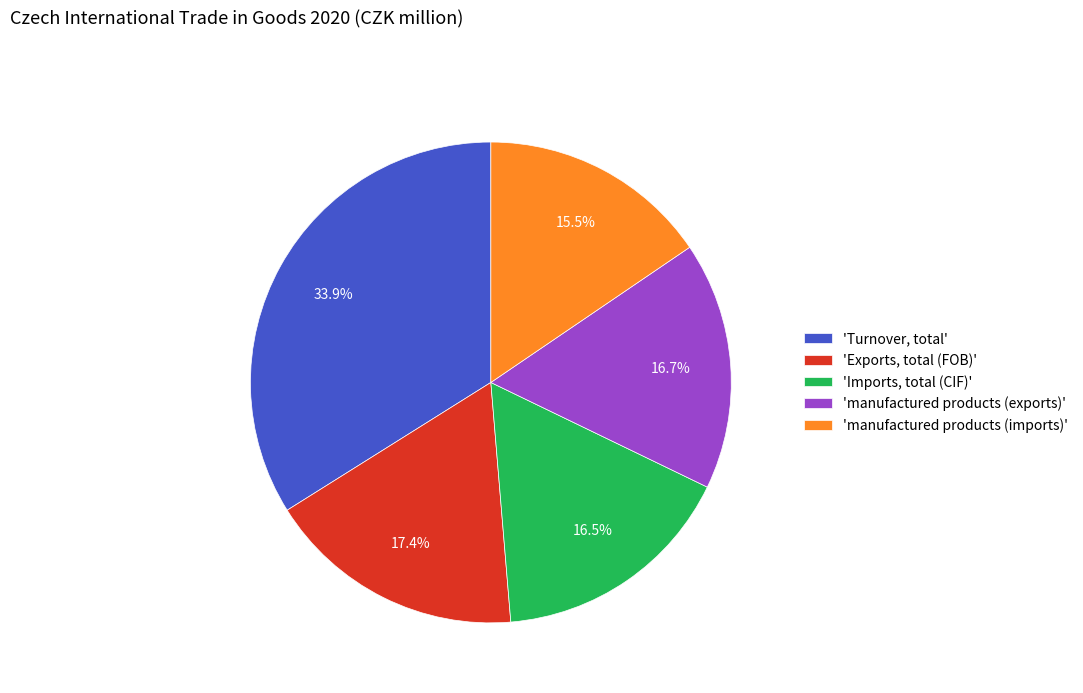

Does 'manufactured products (exports)' represent more than half of the total?

No